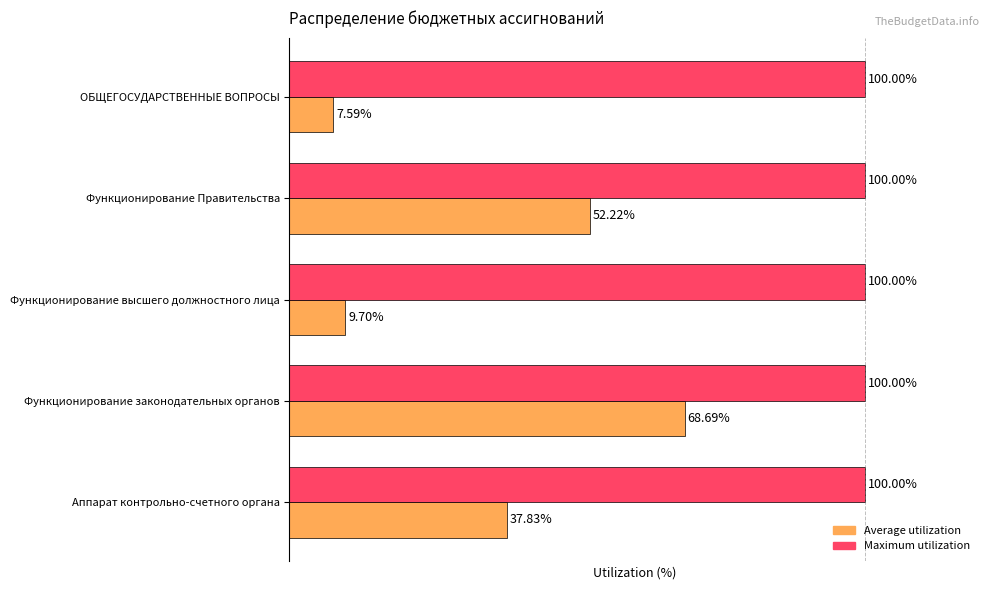

At which category is the sum across all series the highest?

Функционирование законодательных органов